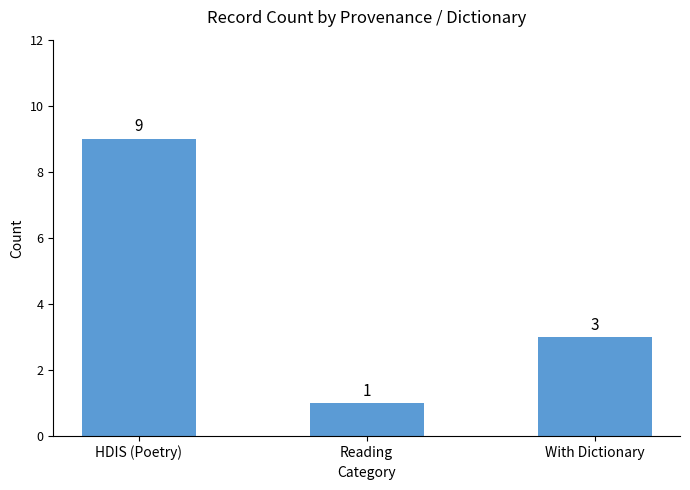

What is the label of the 2nd bar from the left?

Reading